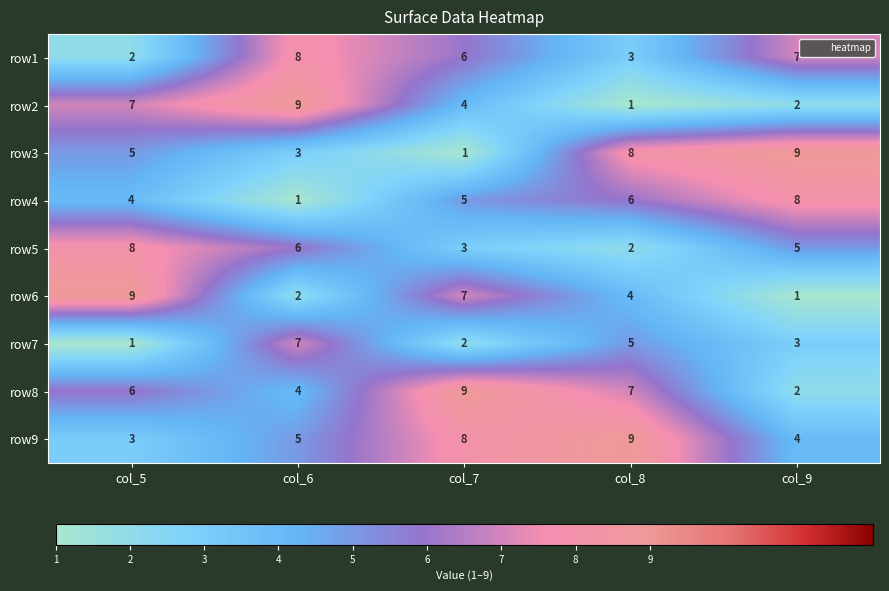

What is the total value across all series at col_8?

45